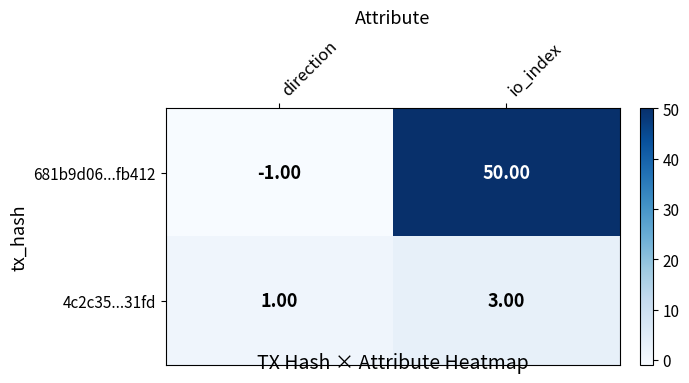

What is the difference between the highest and lowest values at direction?

2